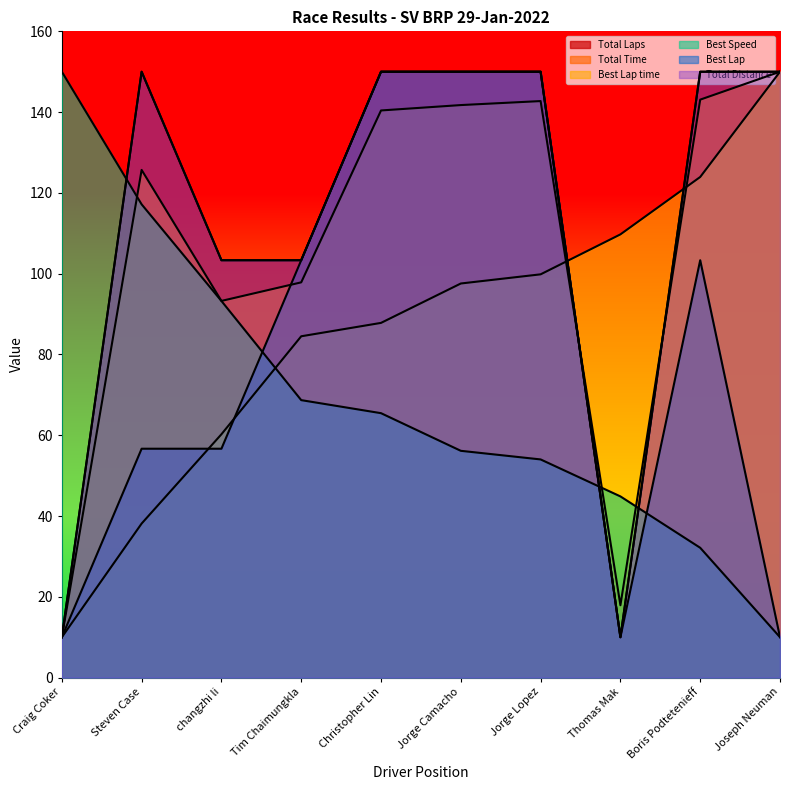

True or false: Total Distance has more than 0 interior local peaks.

True